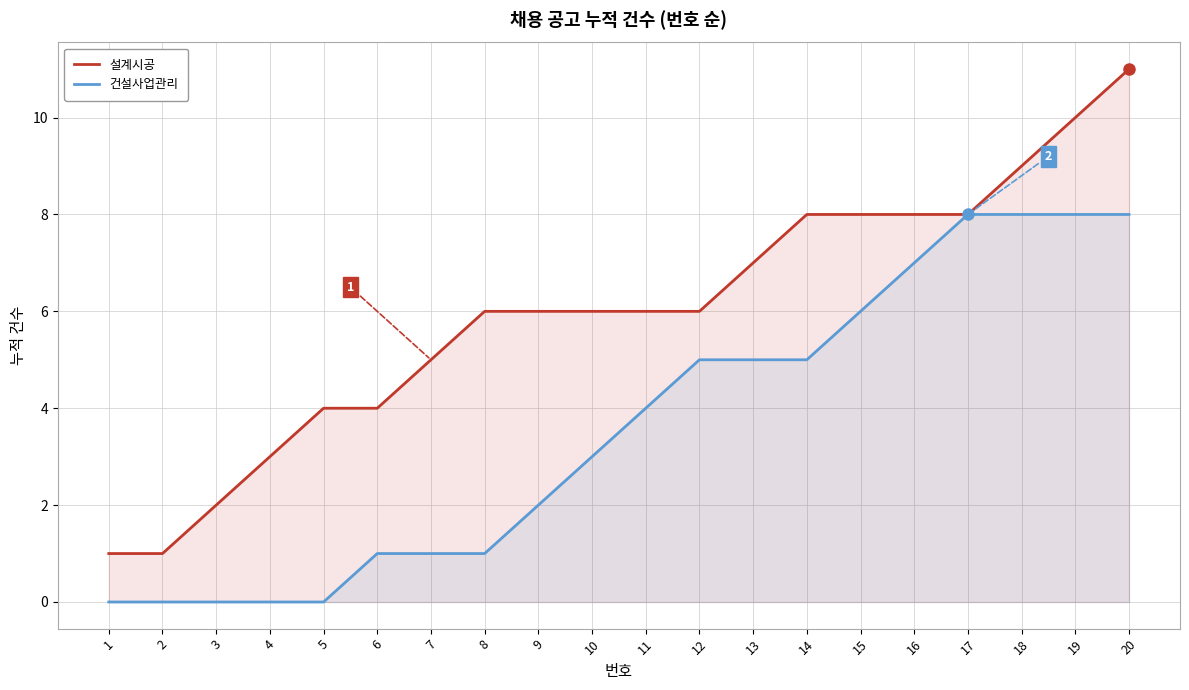

True or false: 설계시공 has a value of 8 at 15.

True